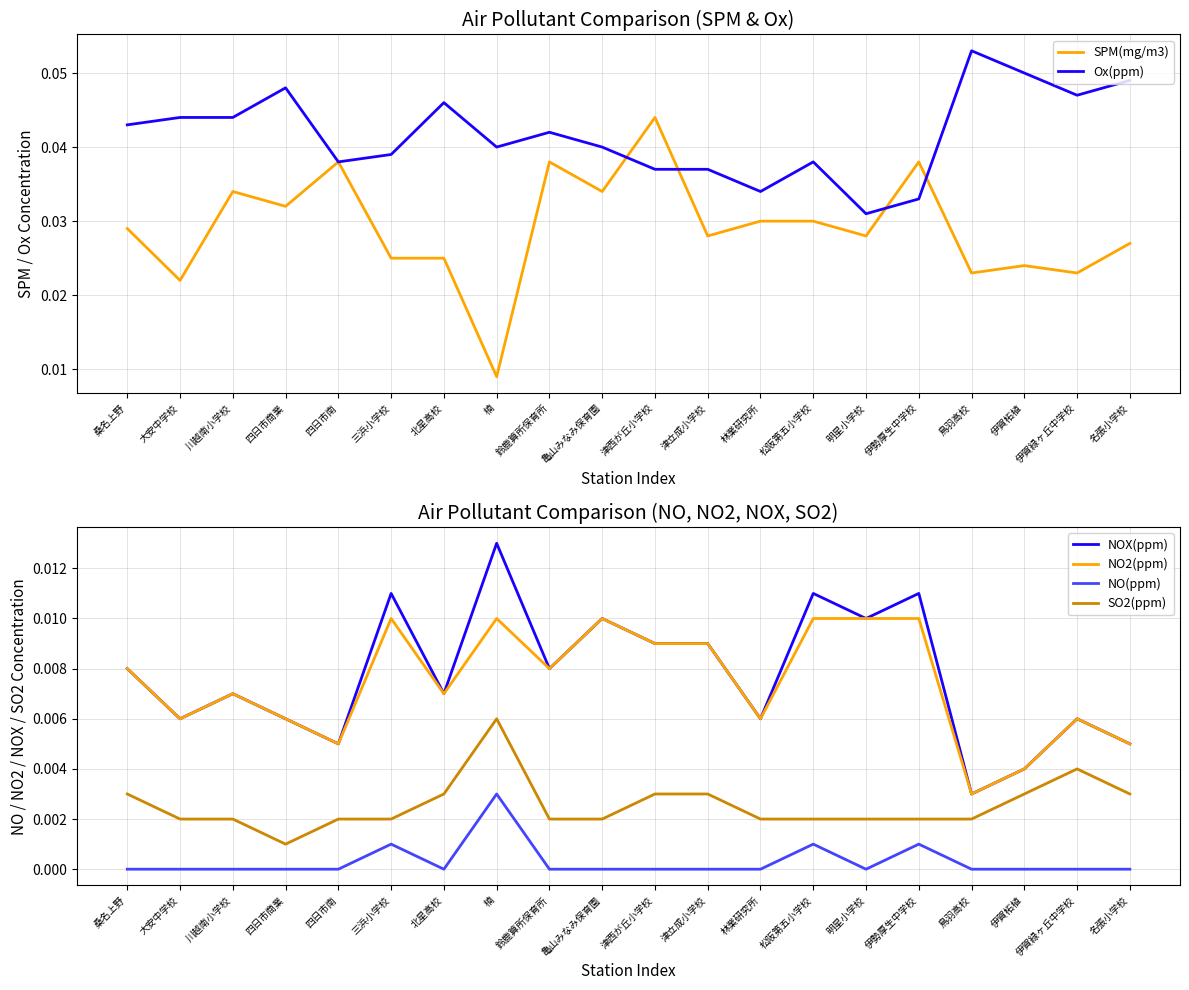

How many NO(ppm) values are between 0 and 1?

20